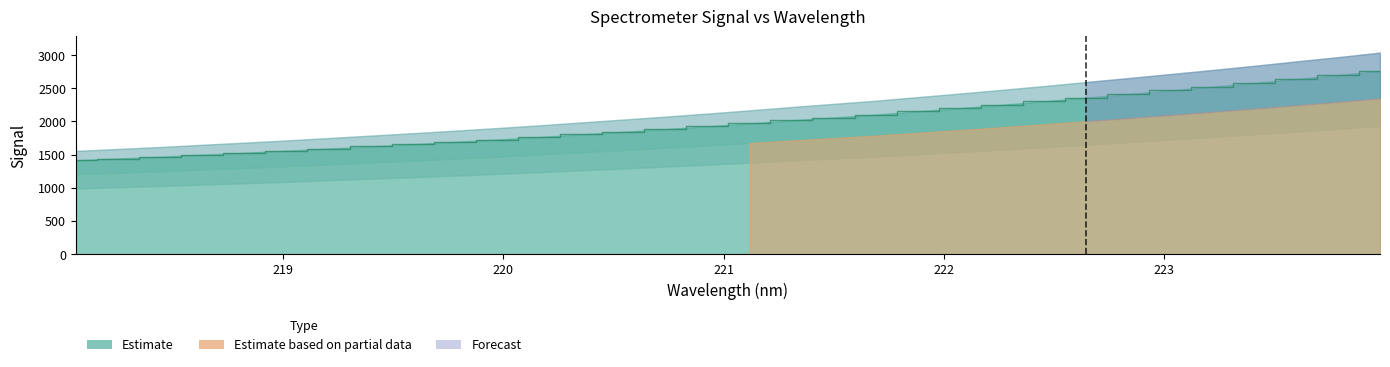

Reading left to right, list all the values displayed in this chart.

218.0596=1414.7	218.2508=1441.8	218.442=1468.2	218.6332=1499.3	218.8244=1528.0	219.0156=1558.5	219.2067=1591.5	219.3979=1624.6	219.589=1657.5	219.7801=1692.5	219.9712=1727.9	220.1623=1765.5	220.3533=1805.3	220.5444=1844.5	220.7354=1885.2	220.9264=1926.8	221.1174=1971.0	221.3083=2016.5	221.4993=2060.2	221.6902=2103.2	221.8812=2152.8	222.0721=2201.5	222.263=2251.9	222.4538=2304.2	222.6447=2358.9	222.8355=2412.5	223.0264=2467.9	223.2172=2523.2	223.408=2581.1	223.5987=2641.2	223.7895=2699.9	223.9802=2762.8